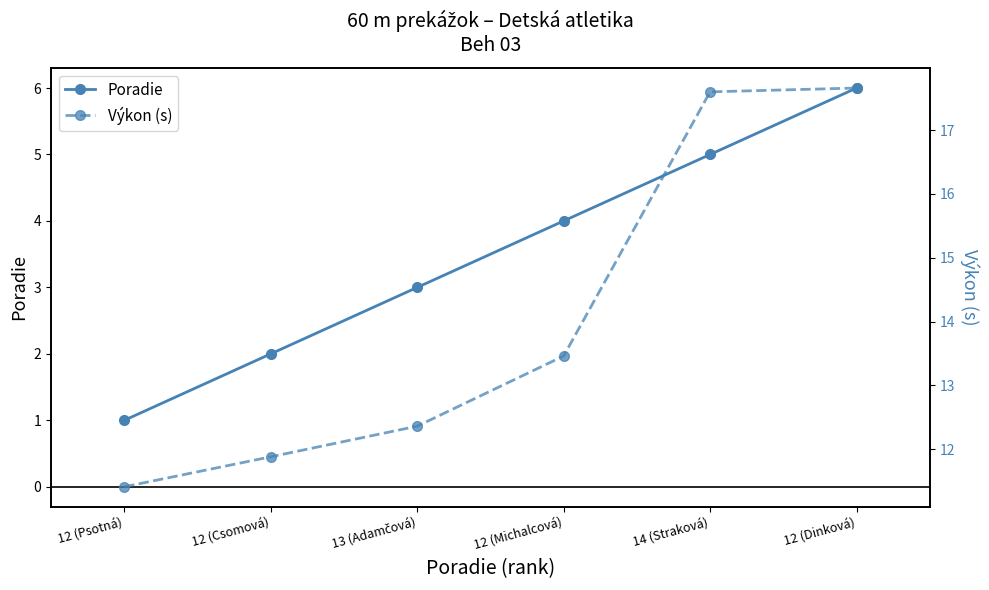

Read the Poradie value at 13 (Adamčová).

3.0